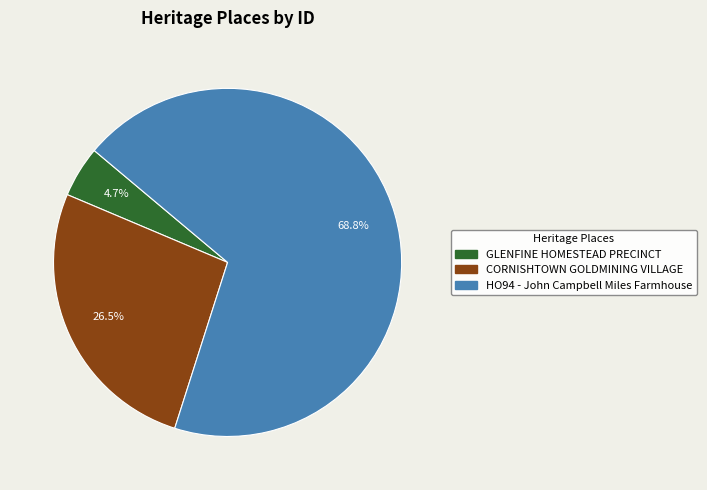

Is there a majority slice in this chart?

Yes